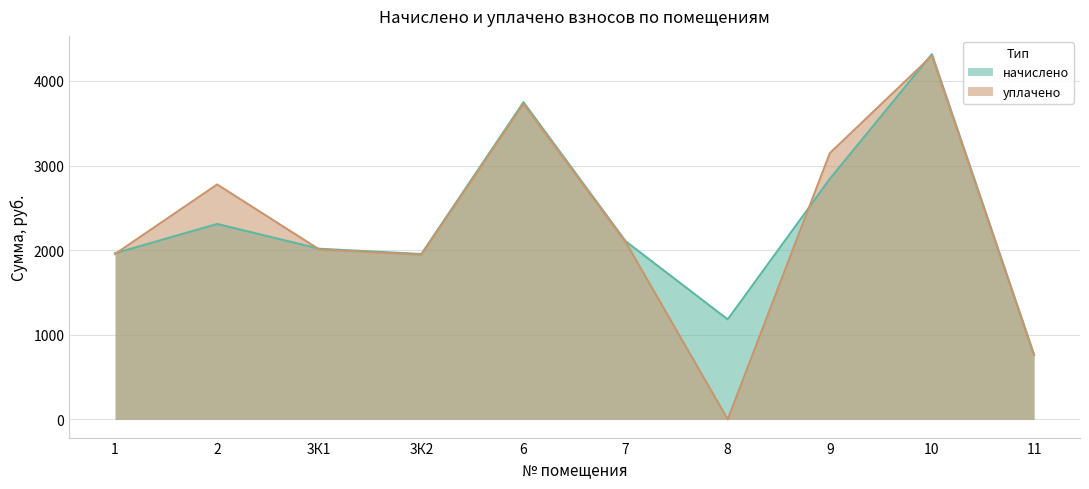

What are all the series names shown in the legend?

начислено, уплачено